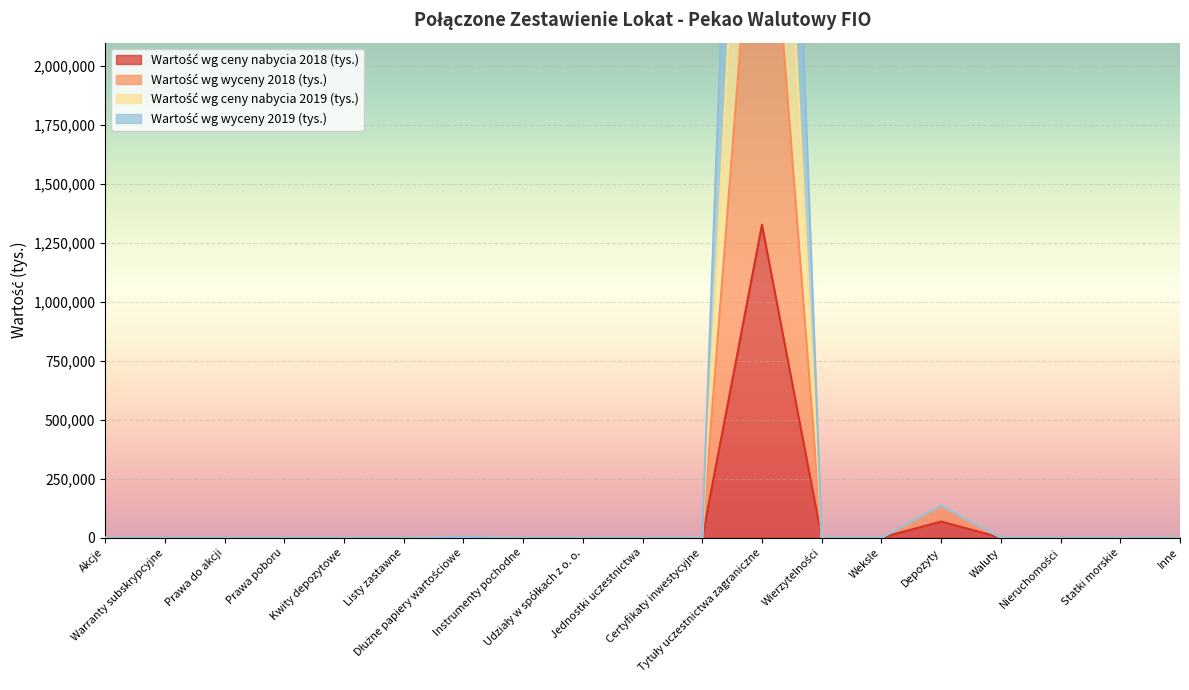

What is the sum of the Wartość wg wyceny 2019 (tys.) values at Depozyty and Tytuły uczestnictwa zagraniczne?

4967268